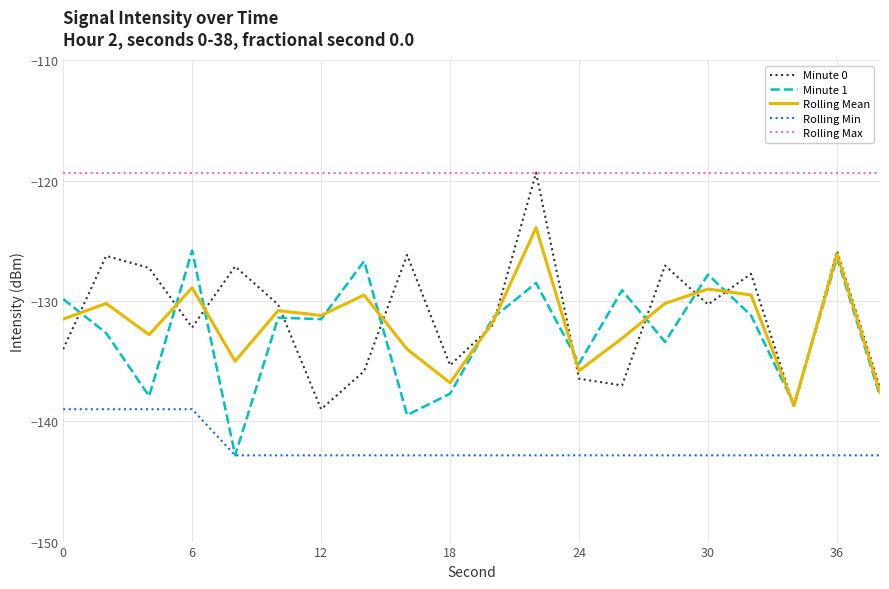

Is this an area chart (filled region under the line)?

No